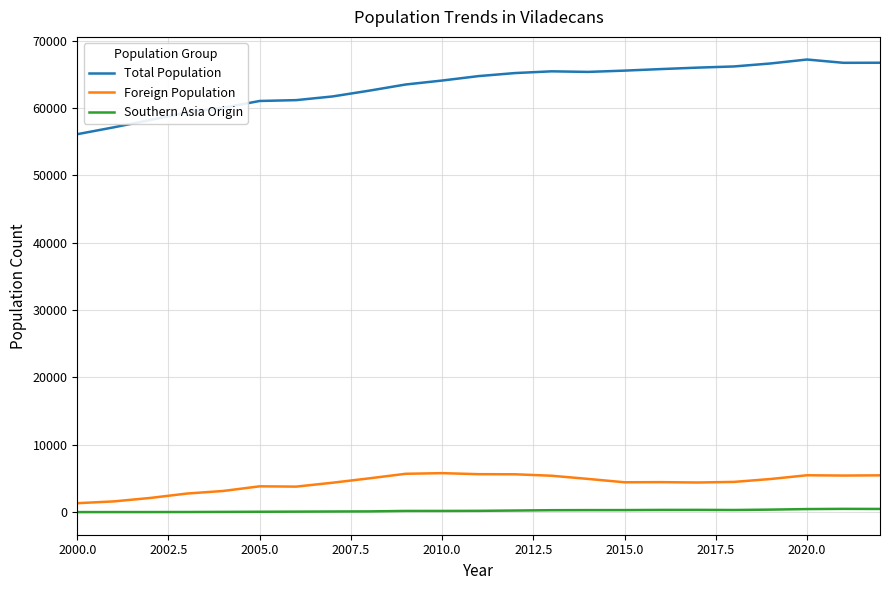

Rank the series by their maximum value, from highest to lowest.

Total Population, Foreign Population, Southern Asia Origin